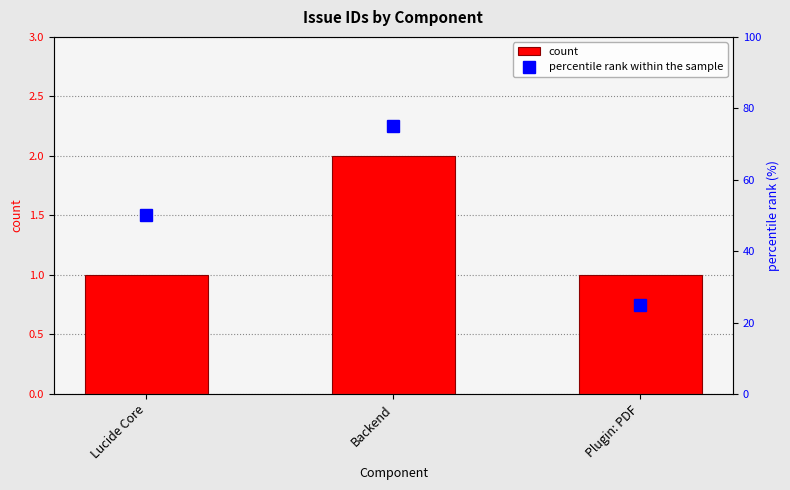

Rank the series by their average value, from lowest to highest.

count, percentile rank within the sample